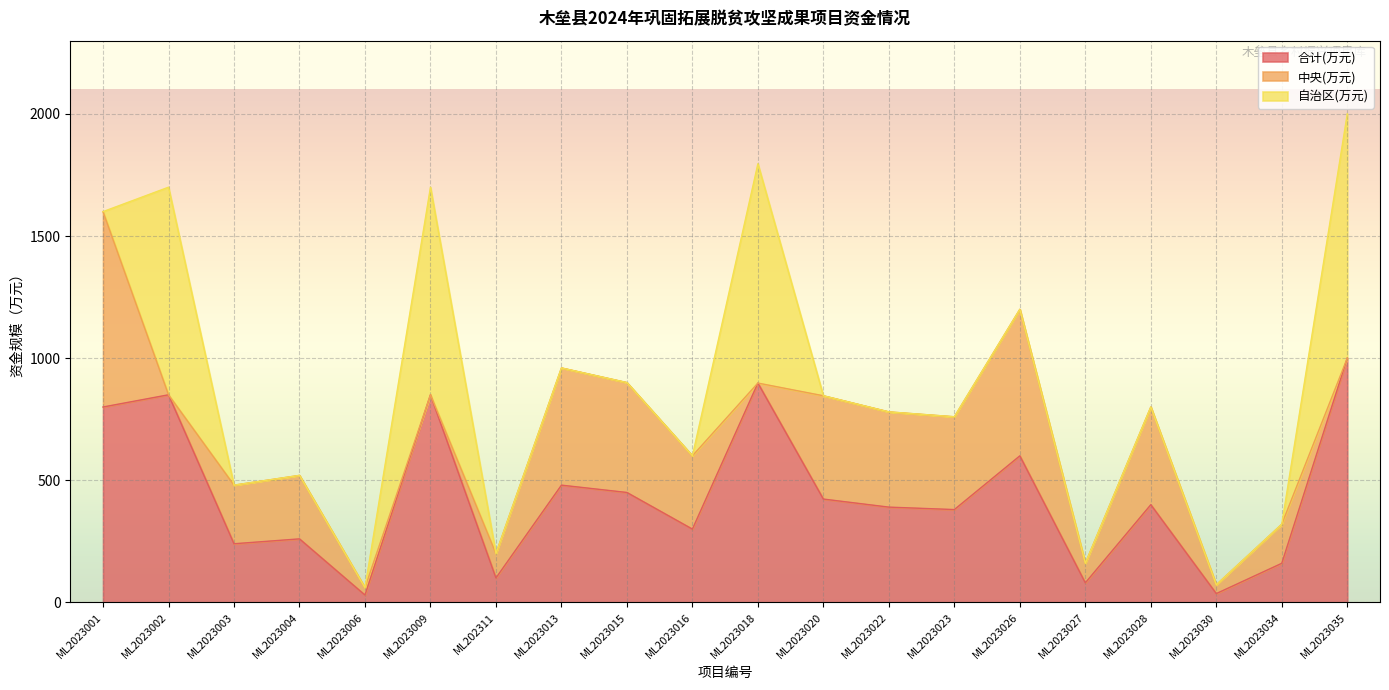

What position from the right is ML2023009?

15